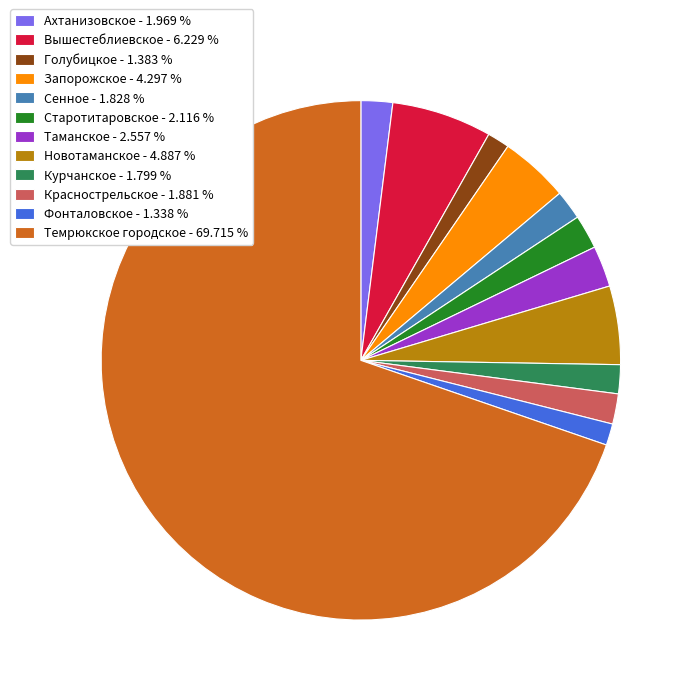

True or false: Запорожское accounts for 4% of the total.

True